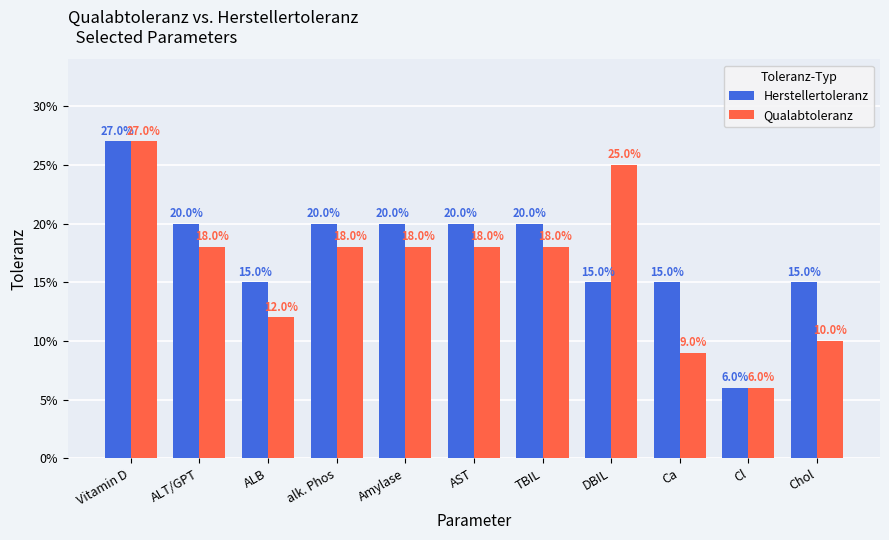

What is the label of the 1st bar from the right?

Chol